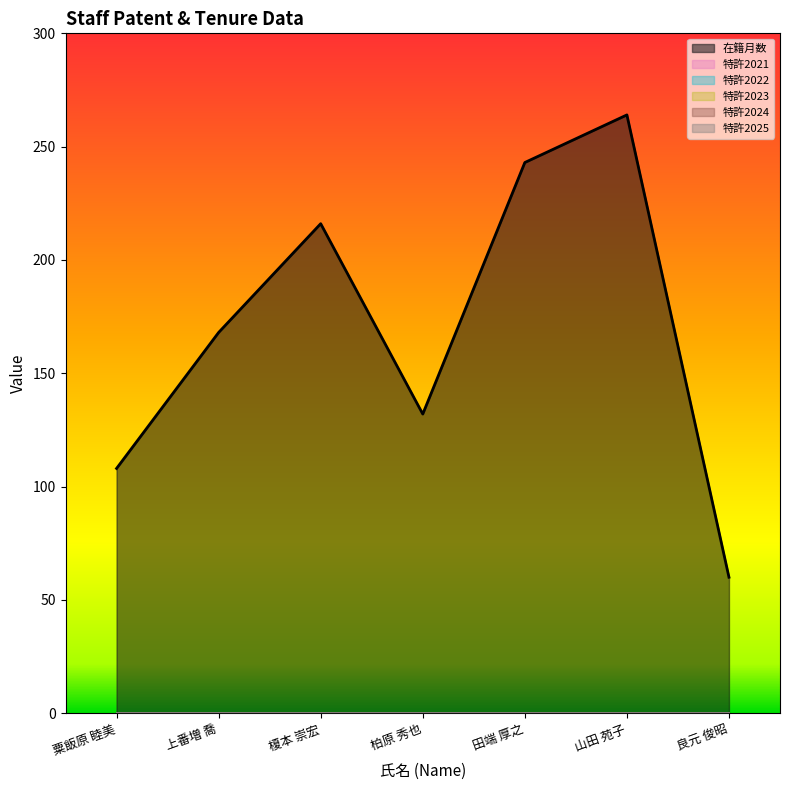

Rank the series by their maximum value, from lowest to highest.

特許2021, 特許2022, 特許2023, 特許2024, 特許2025, 在籍月数